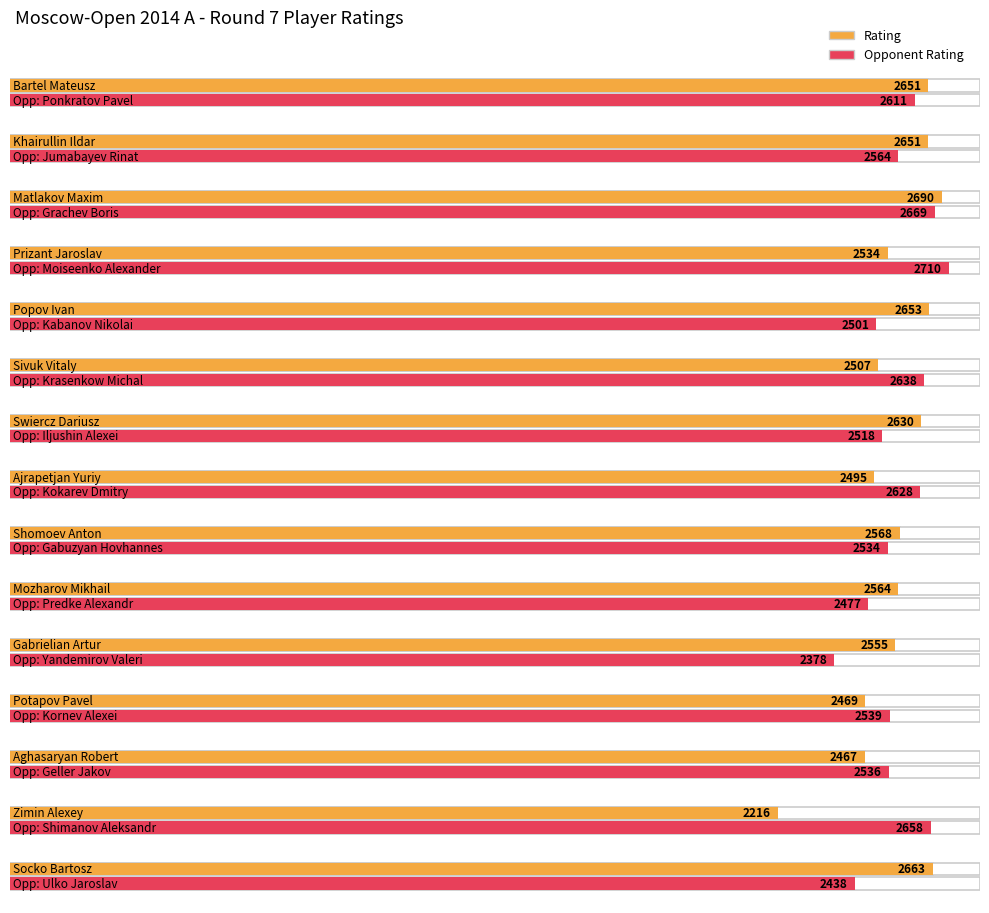

Between Khairullin Ildar and Sivuk Vitaly, which series saw the biggest shift?

Rating